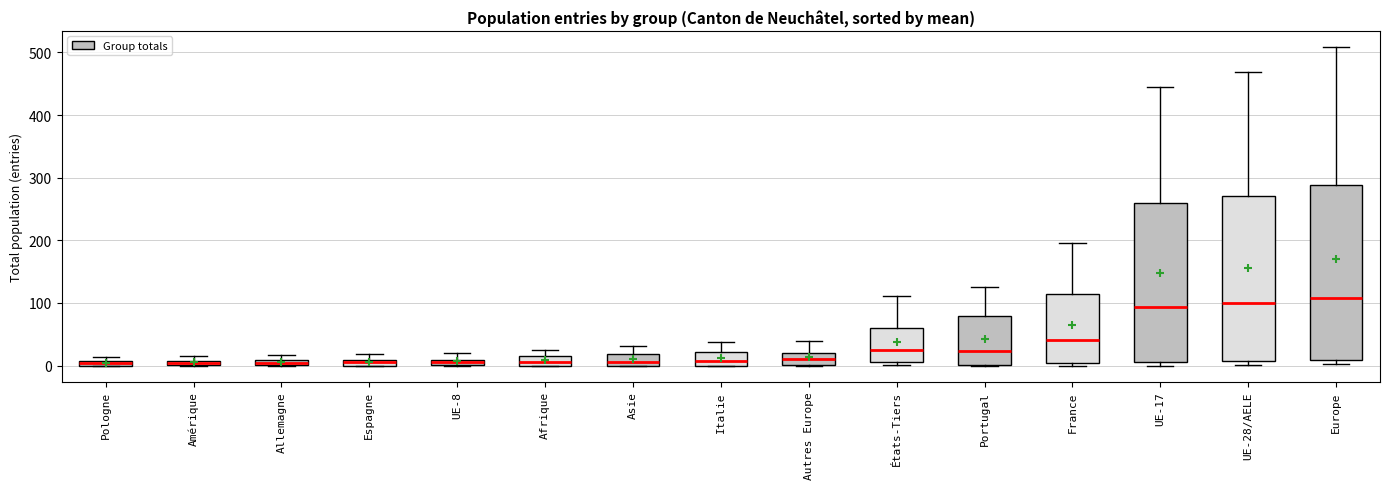

Where does the upper whisker of the box for Asie end on the y-axis? The values are not printed on the chart, so give them approximately, as read against the axis.

30